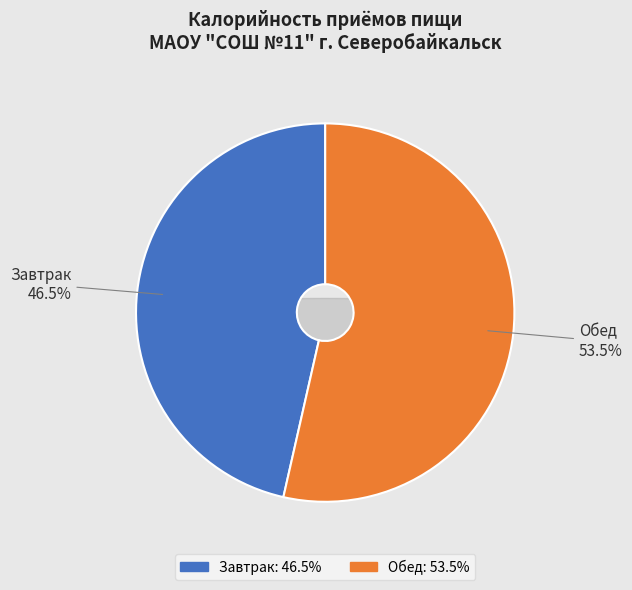

How many segments does this pie chart have?

2